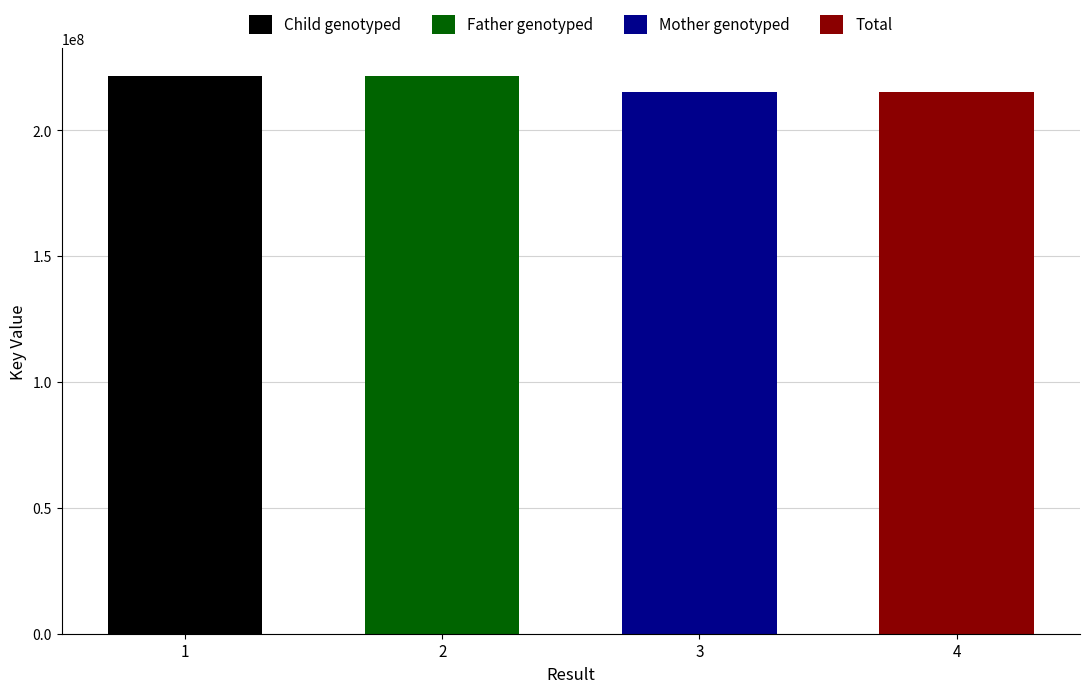

At which category does the chart reach its peak across all series?

1